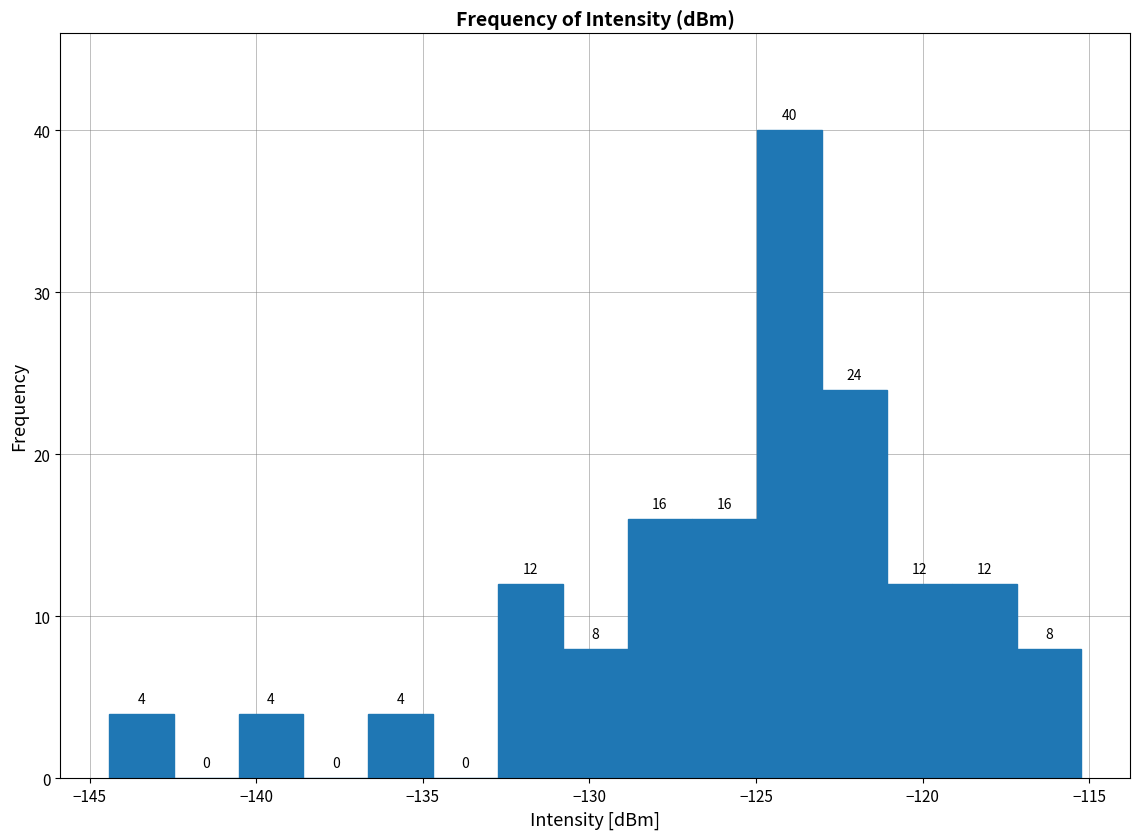

Around what value on the x-axis is the tallest bar? Give the approximate position of its centre, as read against the axis.

-124.0